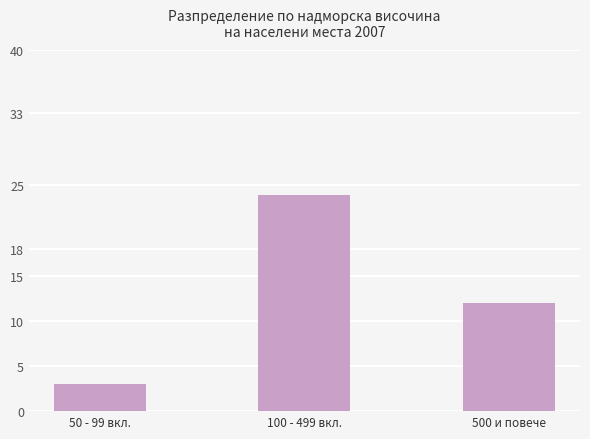

List the labels in order of value, smallest first.

50 - 99 вкл., 500 и повече, 100 - 499 вкл.